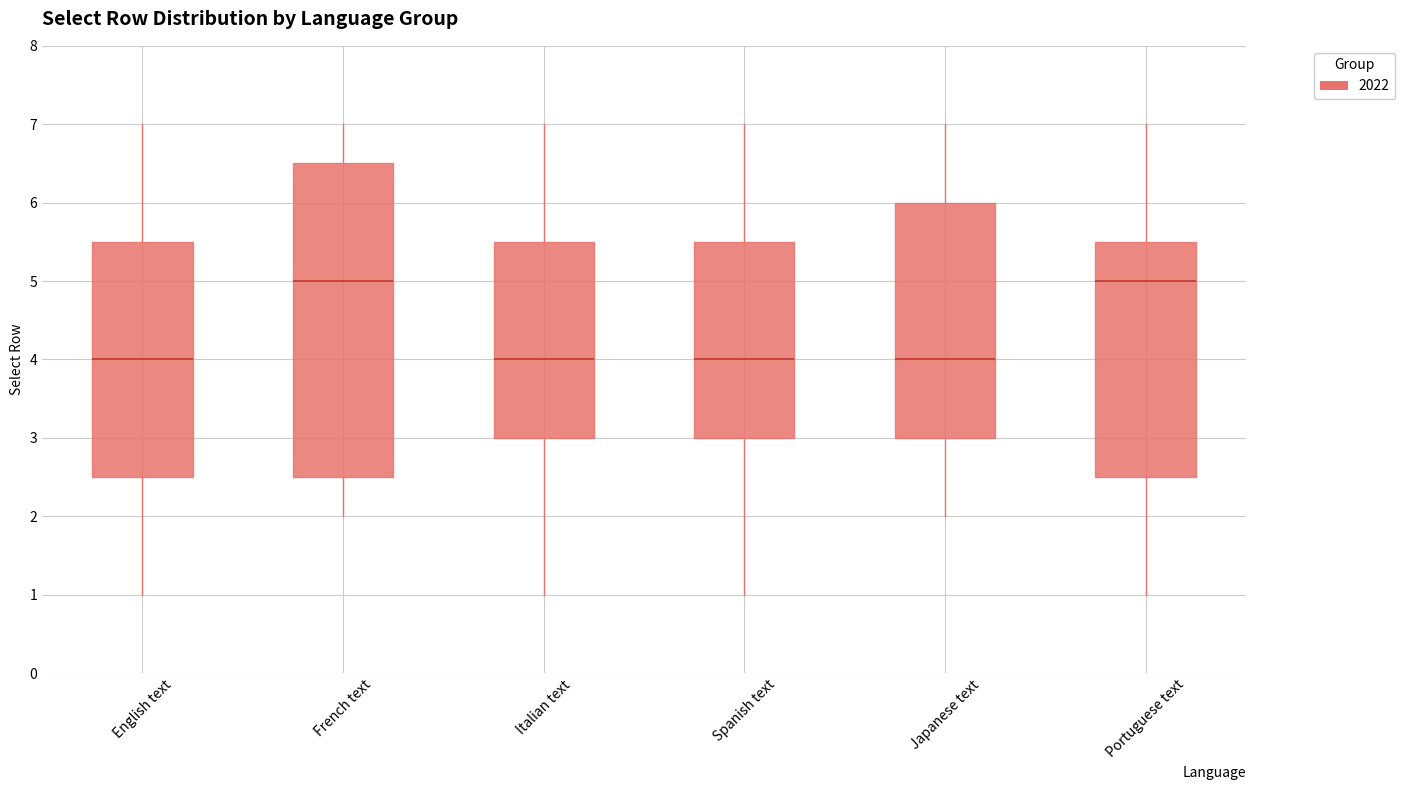

Reading left to right, read every box against the y-axis: the position of its median line, the range the box covers, and the ends of its whiskers. The values are not printed on the chart, so give them approximately, as read against the axis.

English text: median 4.0, box 2.5 to 5.5, whiskers 1.0 to 7.0
French text: median 5.0, box 2.5 to 6.5, whiskers 2.0 to 7.0
Italian text: median 4.0, box 3.0 to 5.5, whiskers 1.0 to 7.0
Spanish text: median 4.0, box 3.0 to 5.5, whiskers 1.0 to 7.0
Japanese text: median 4.0, box 3.0 to 6.0, whiskers 2.0 to 7.0
Portuguese text: median 5.0, box 2.5 to 5.5, whiskers 1.0 to 7.0